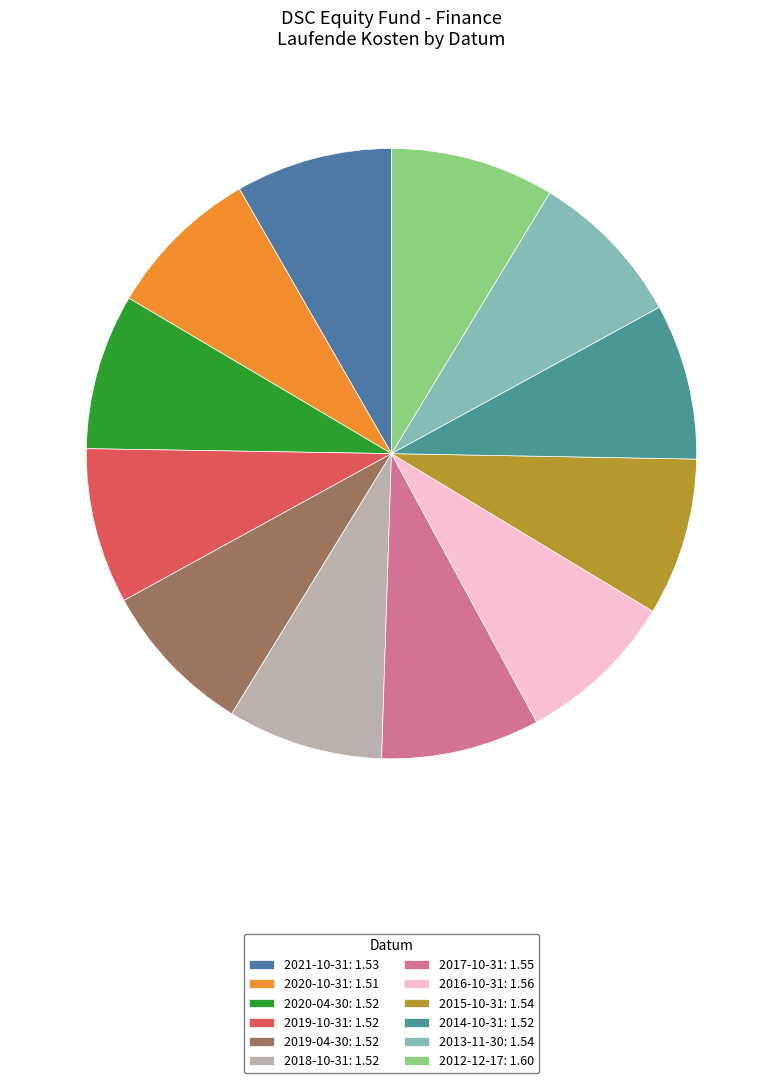

Between 2020-04-30 and 2013-11-30, which is larger?

2013-11-30